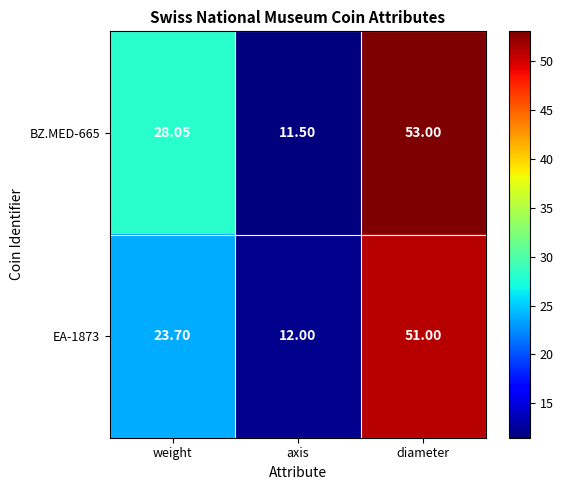

Is the value of BZ.MED-665 at axis greater than the value of EA-1873 at weight?

No